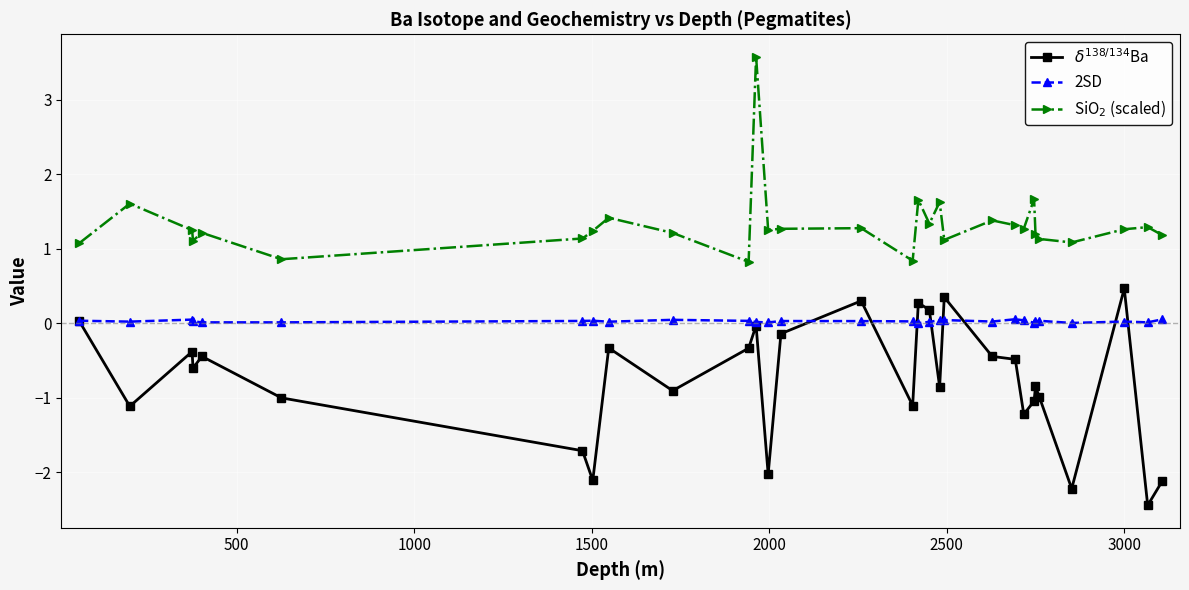

At how many categories does at least one series exceed 1?

27